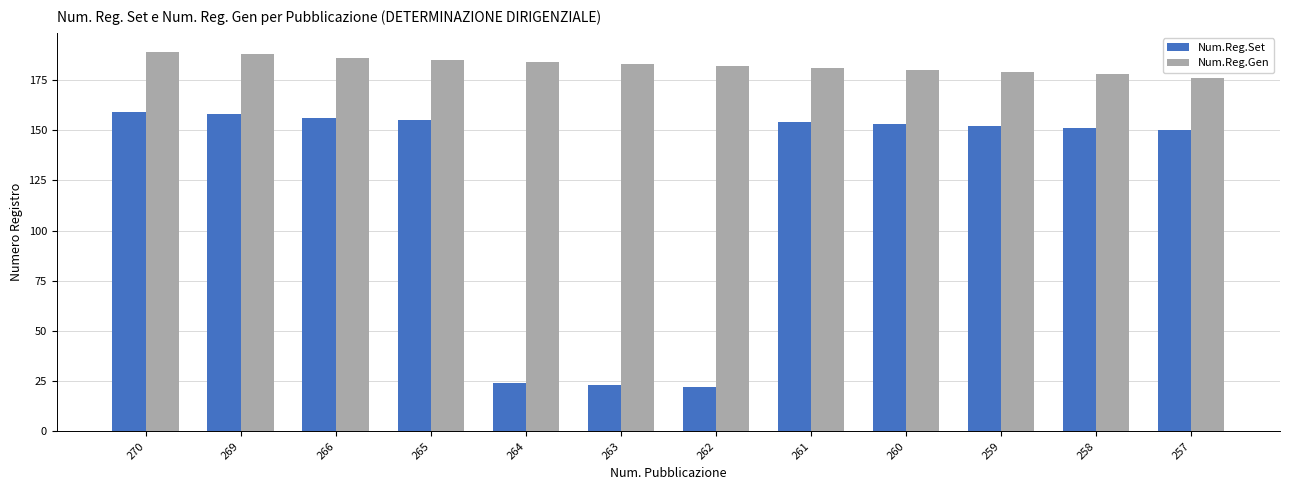

What is the difference between the Num.Reg.Set values at 260 and 262?

131